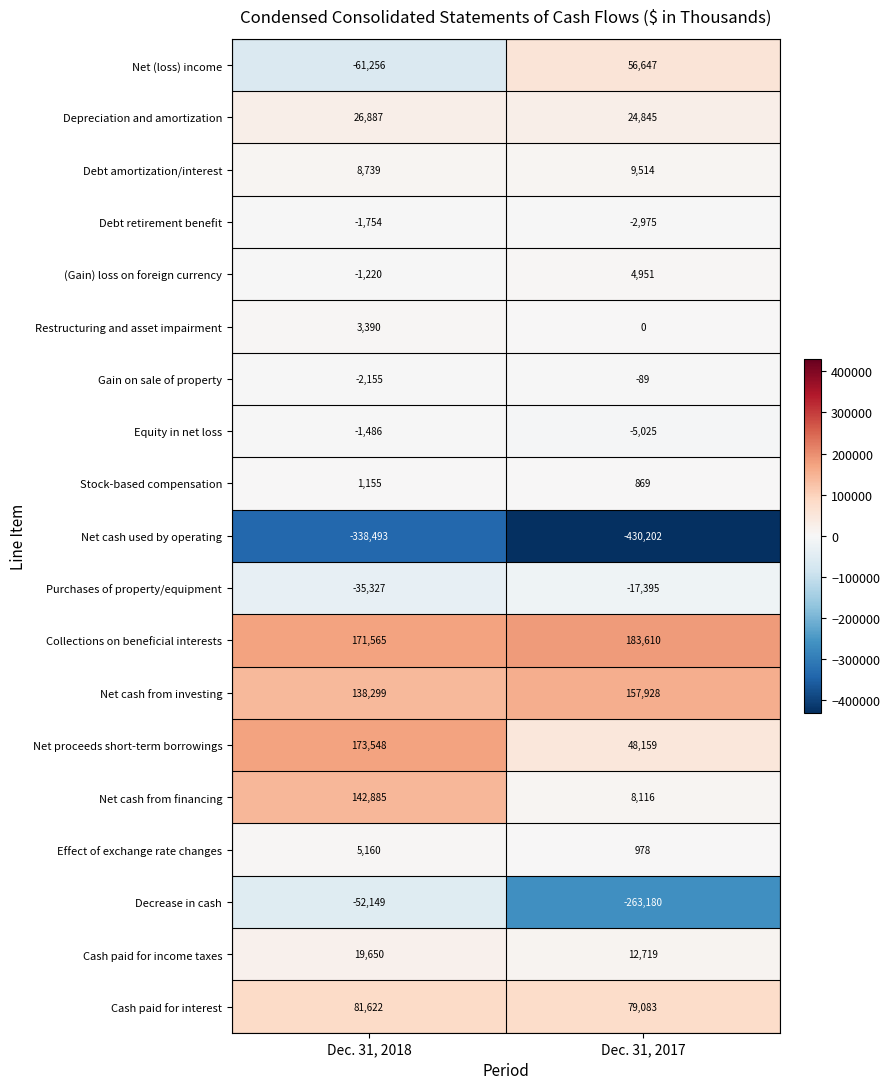

Rank the series by their maximum value, from lowest to highest.

Net cash used by operating, Decrease in cash, Purchases of property/equipment, Debt retirement benefit, Equity in net loss, Gain on sale of property, Stock-based compensation, Restructuring and asset impairment, (Gain) loss on foreign currency, Effect of exchange rate changes, Debt amortization/interest, Cash paid for income taxes, Depreciation and amortization, Net (loss) income, Cash paid for interest, Net cash from financing, Net cash from investing, Net proceeds short-term borrowings, Collections on beneficial interests